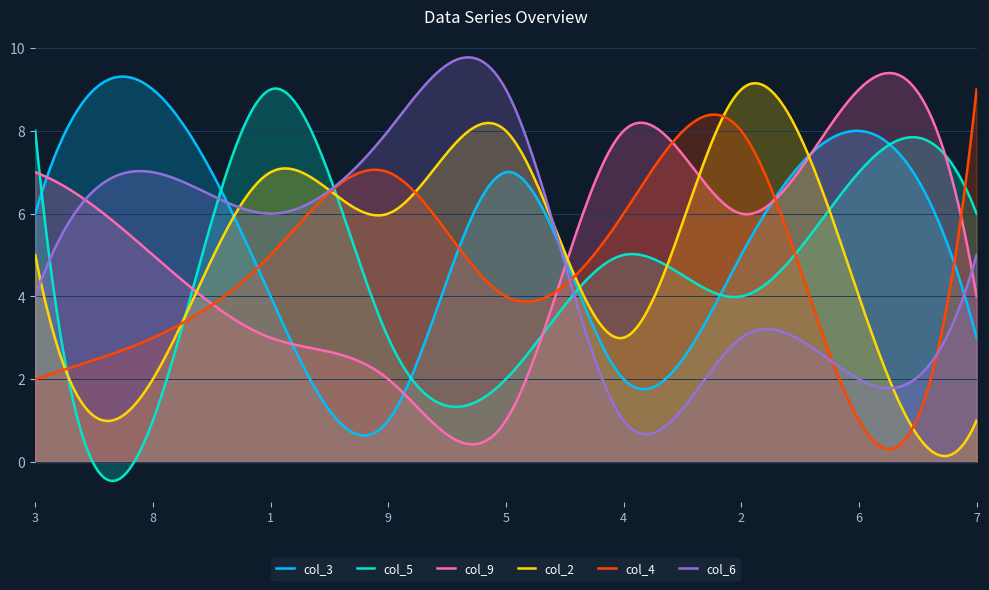

At 4, list the series in order from largest to smallest.

col_9, col_4, col_5, col_2, col_3, col_6